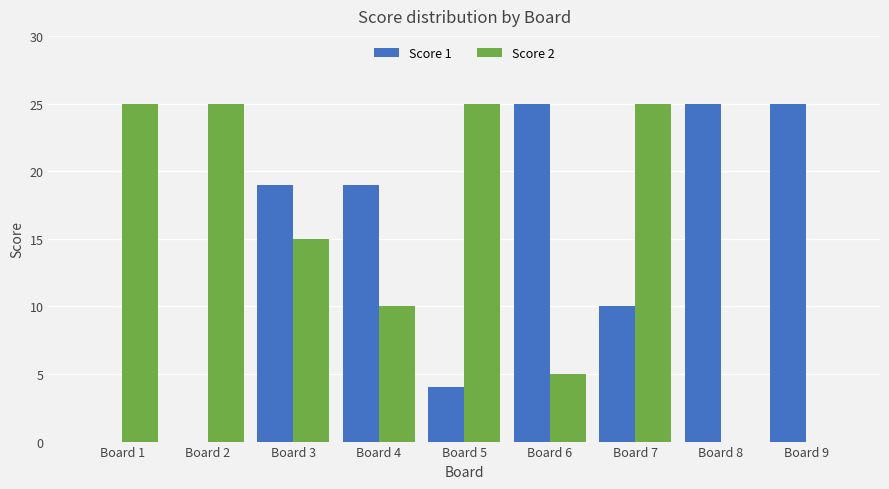

What is the maximum value shown in the chart?

25